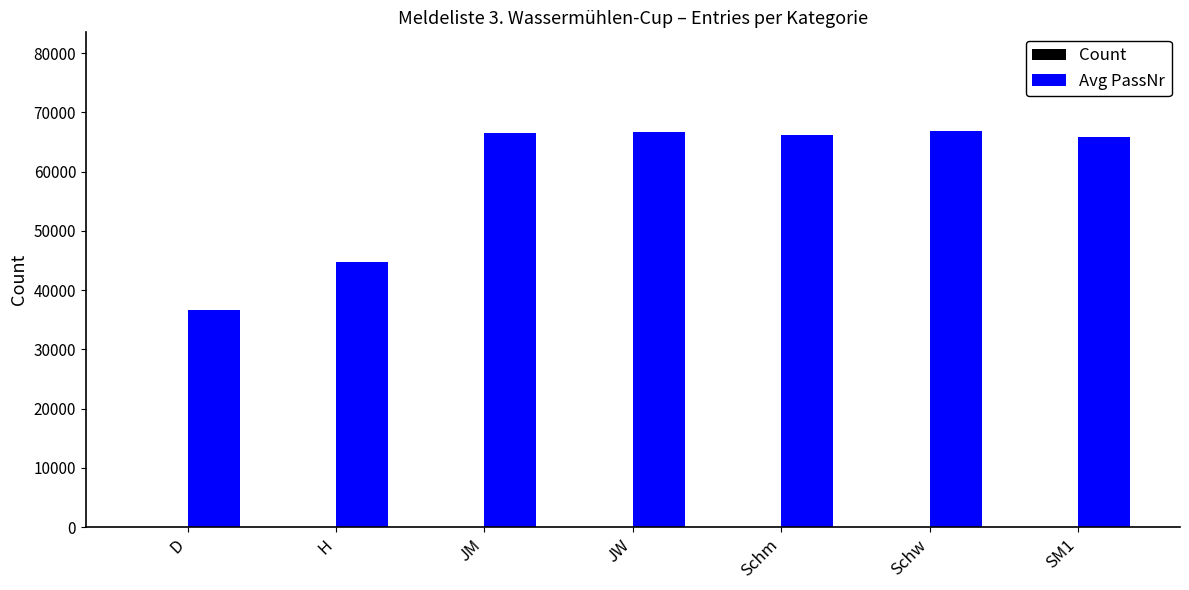

True or false: Avg PassNr has a value of 45971 at JW.

False